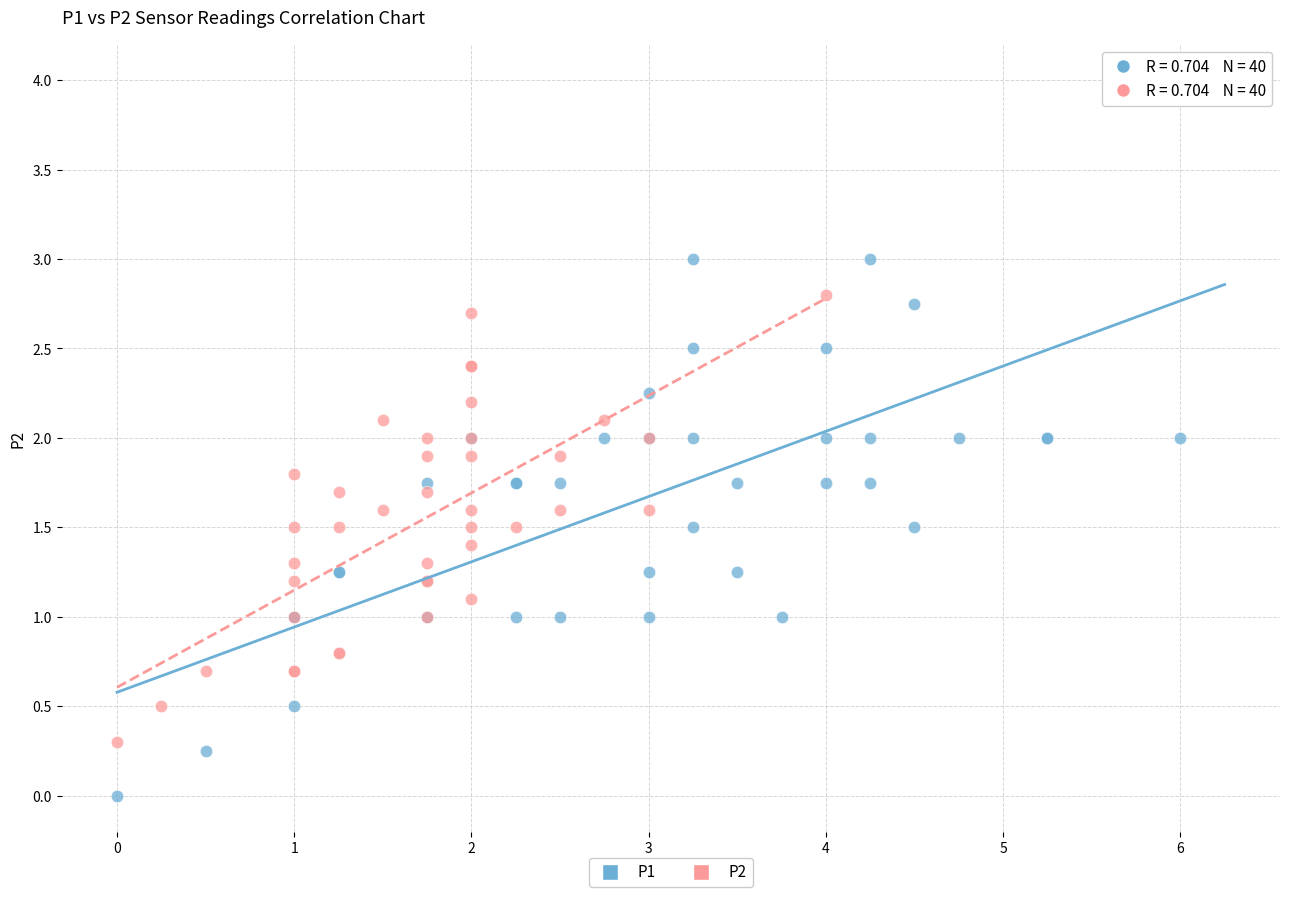

Which series reaches the minimum Y coordinate?

P1